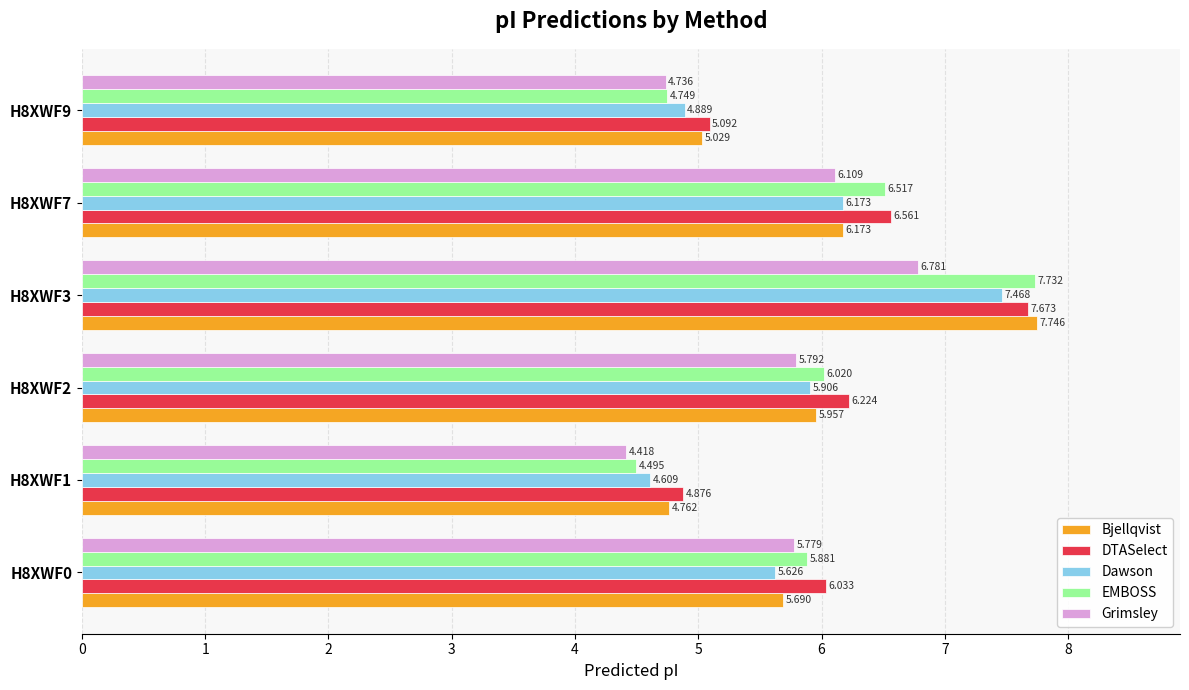

Which series has the largest range (max minus min)?

EMBOSS